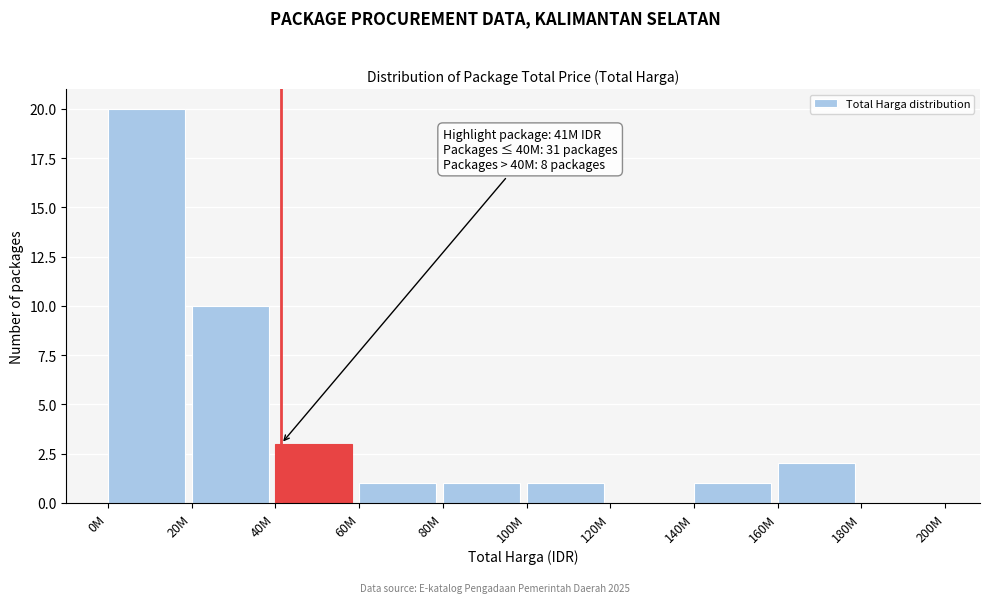

Reading left to right, what are all the values shown in this chart?

0M=20	20M=10	40M=3	60M=1	80M=1	100M=1	120M=0	140M=1	160M=2	180M=0